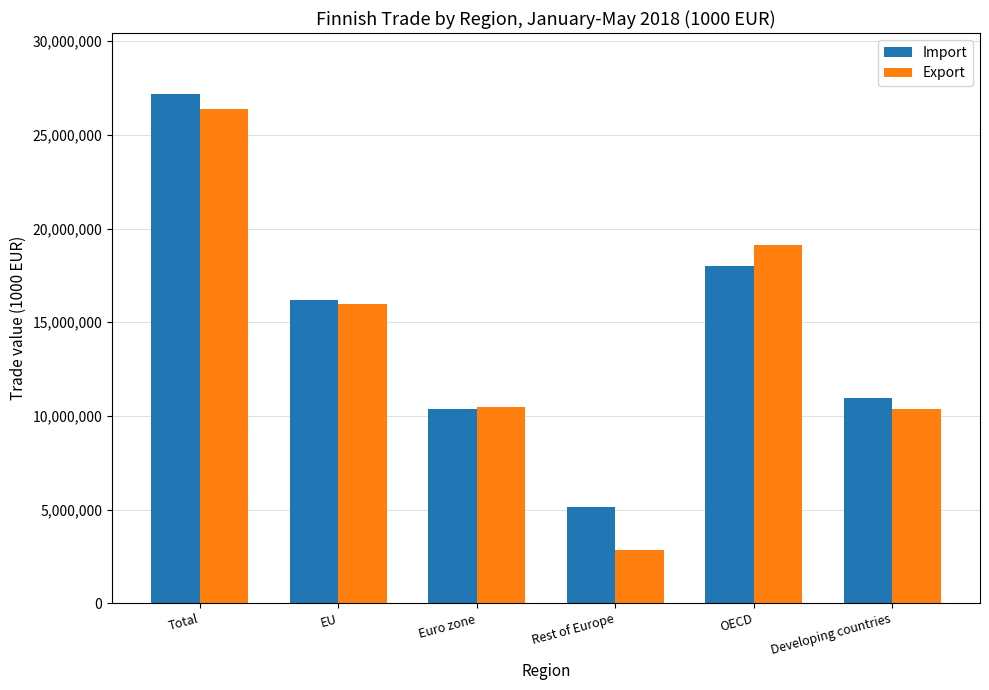

What is the sum of the Export values at Total and Rest of Europe?

29201662